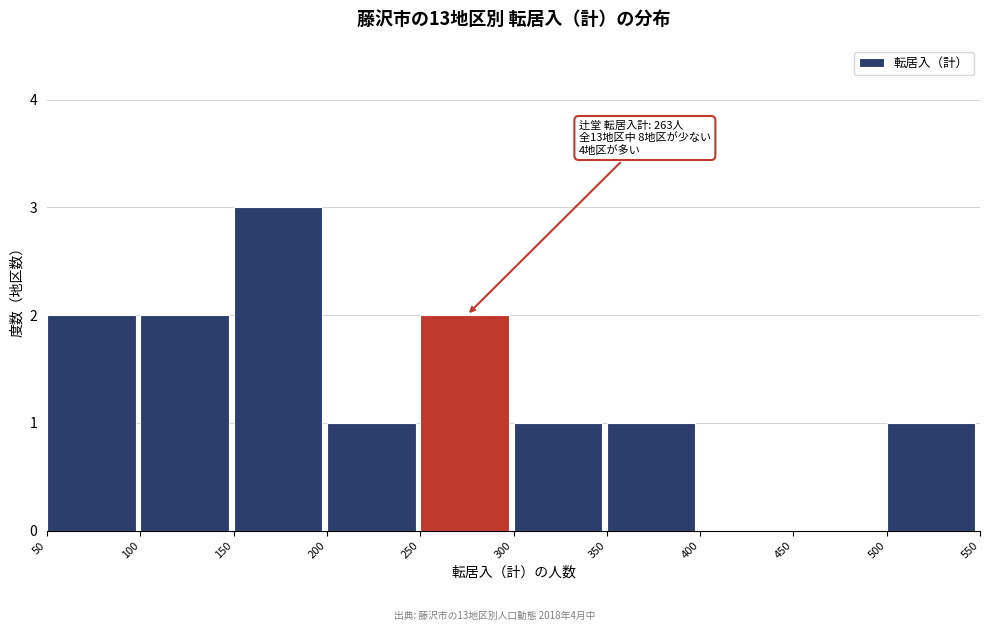

Over which range of the x-axis is the bar tallest?

150 to 200